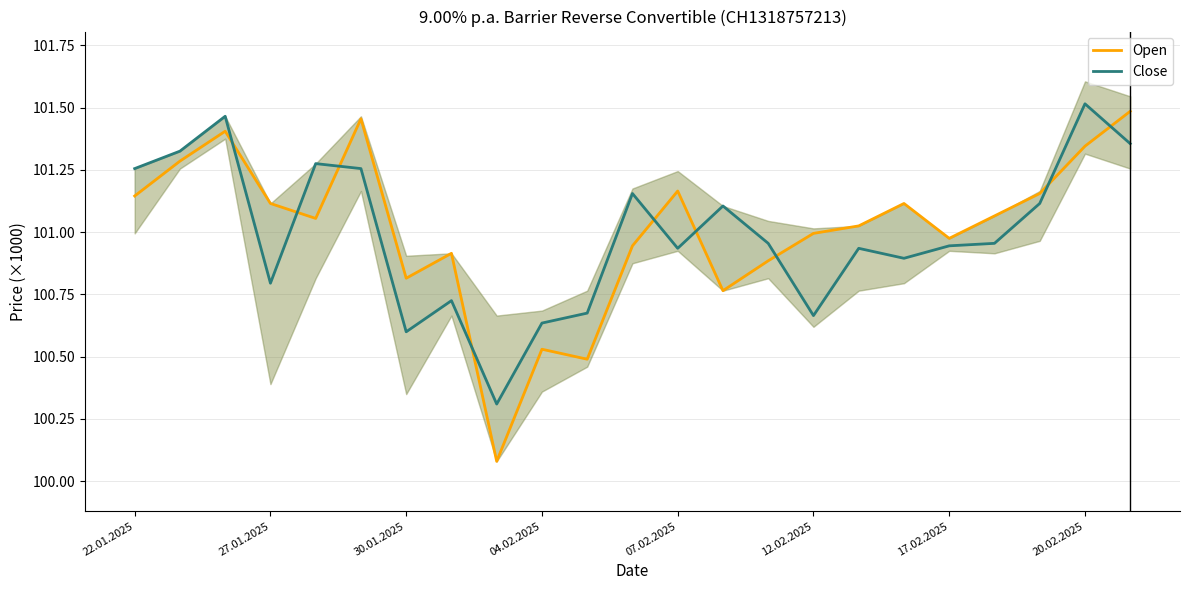

Is it true that Open equals 100995 at 12.02.2025?

True